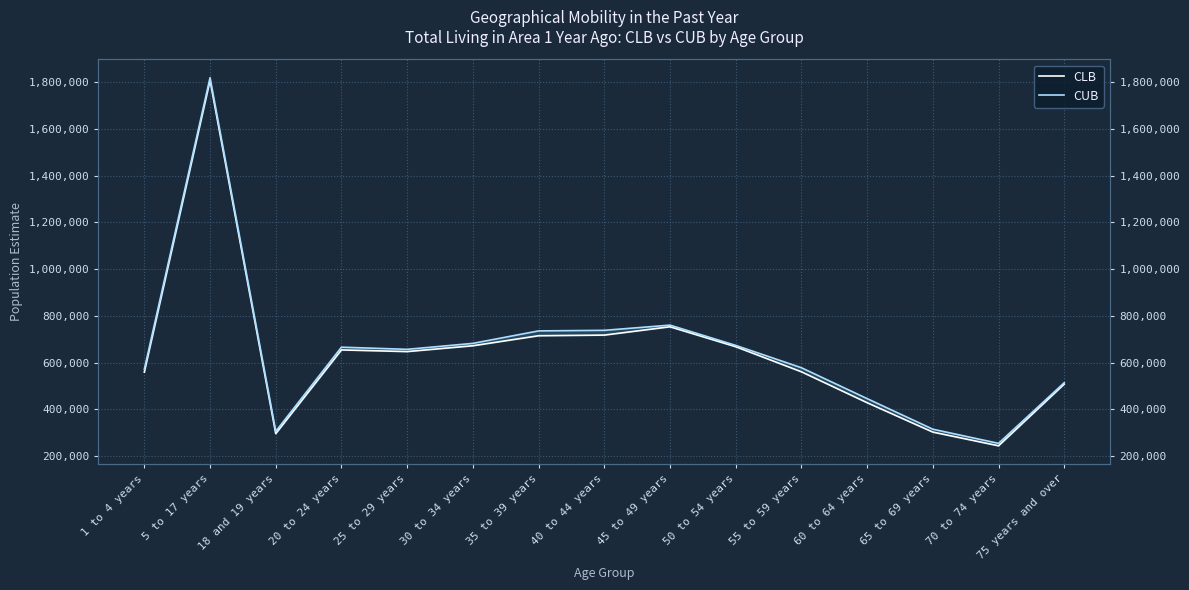

True or false: CLB and CUB cross at least once.

False